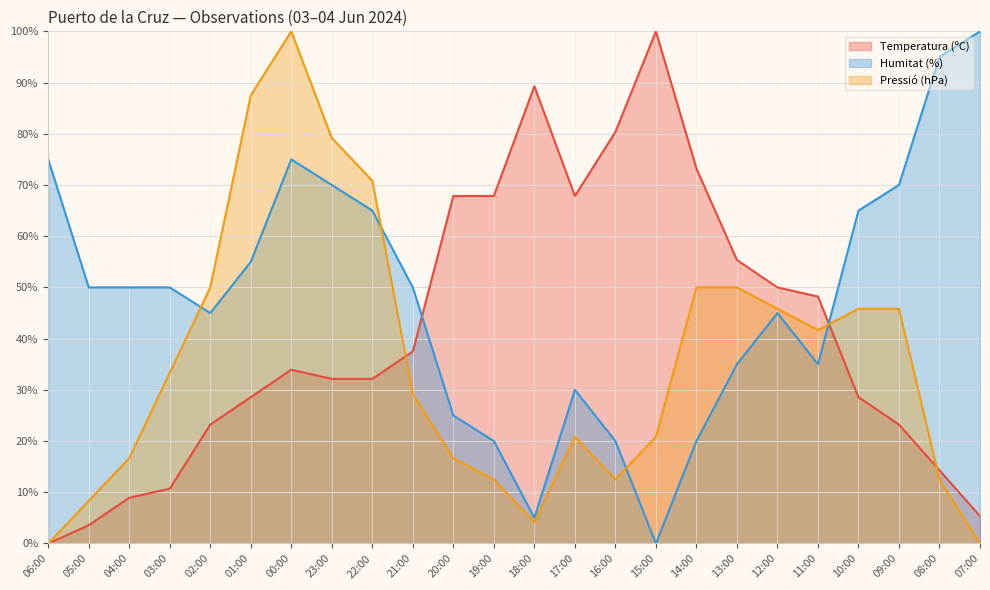

In Temperatura (ºC), how many points are lower than both neighbors (excluding endpoints)?

1